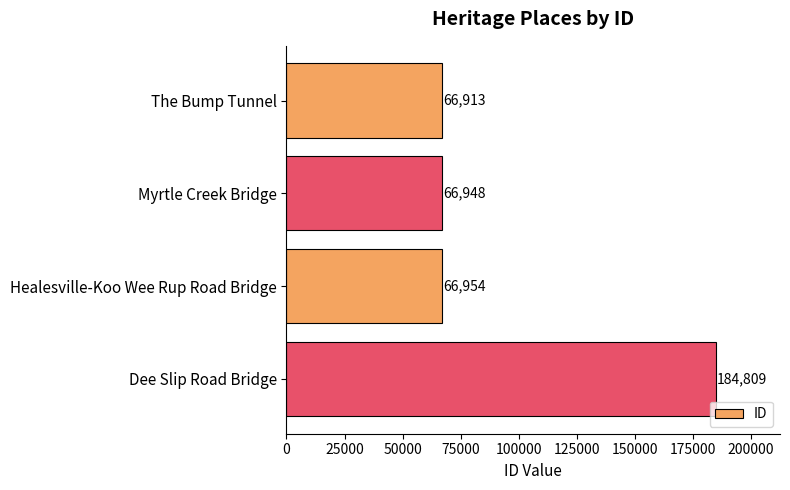

What is the sum of all values?

385624